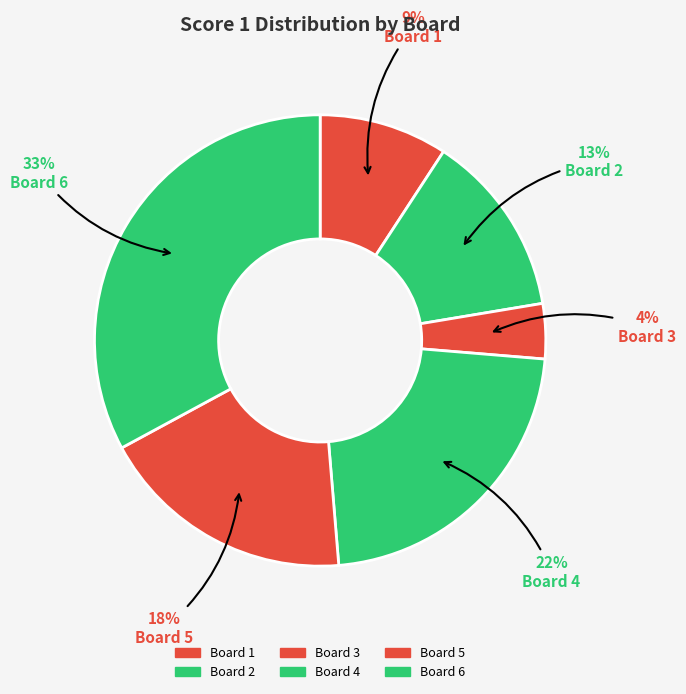

What portion of the pie excludes Board 2?

86.8%